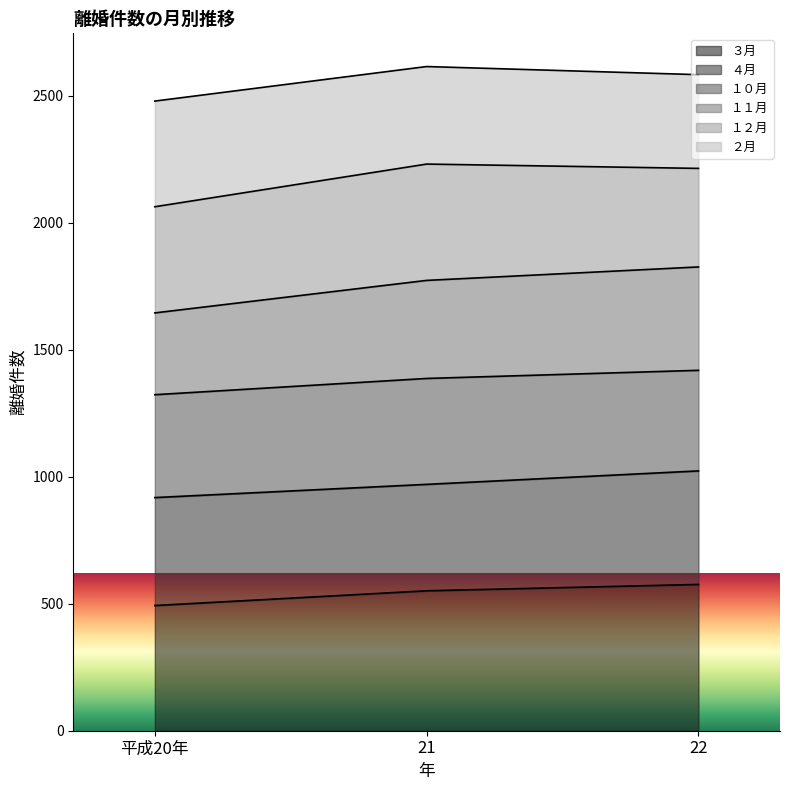

Where is ３月 nearest to the value 534?

21